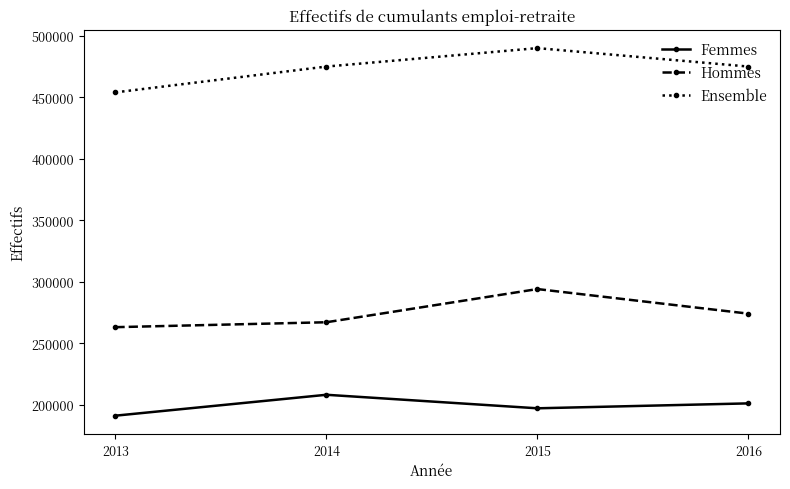

How many distinct data groups are displayed?

3